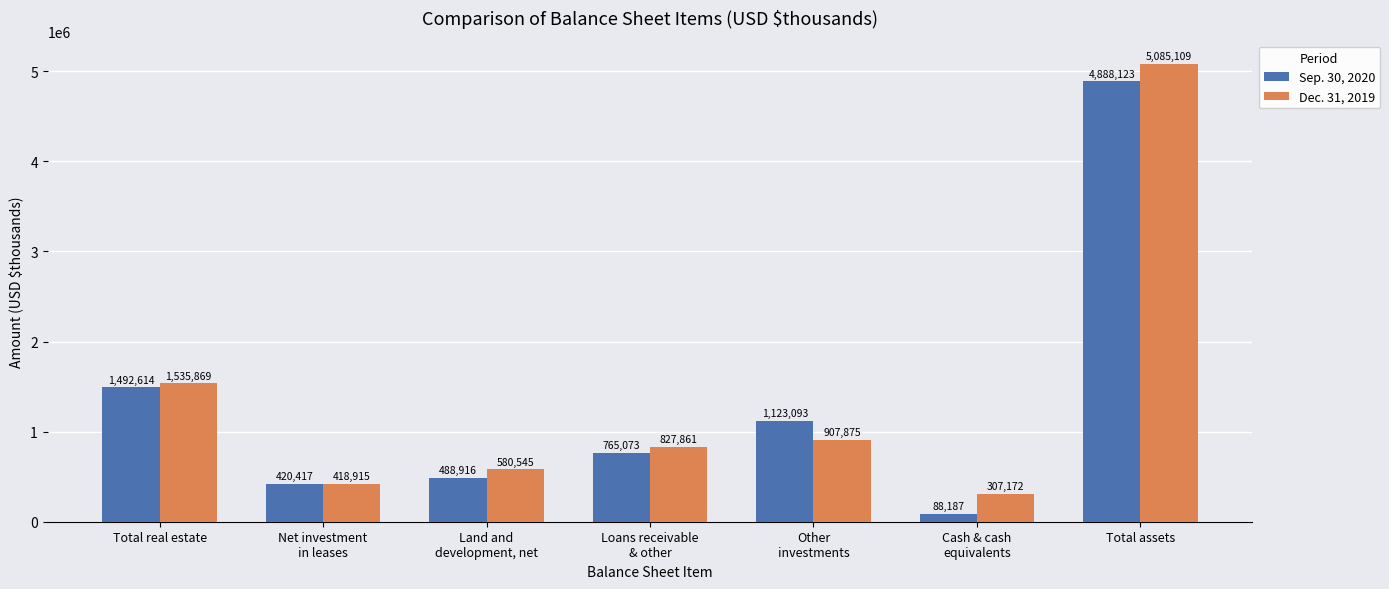

At which category is the sum across all series the highest?

Total assets